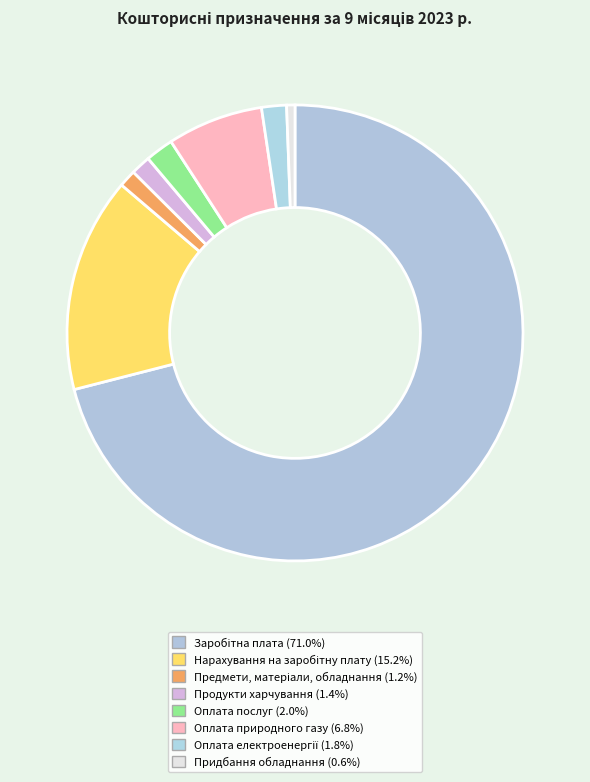

To the nearest percent, what is the combined percentage of Оплата послуг and Предмети, матеріали, обладнання?

3%